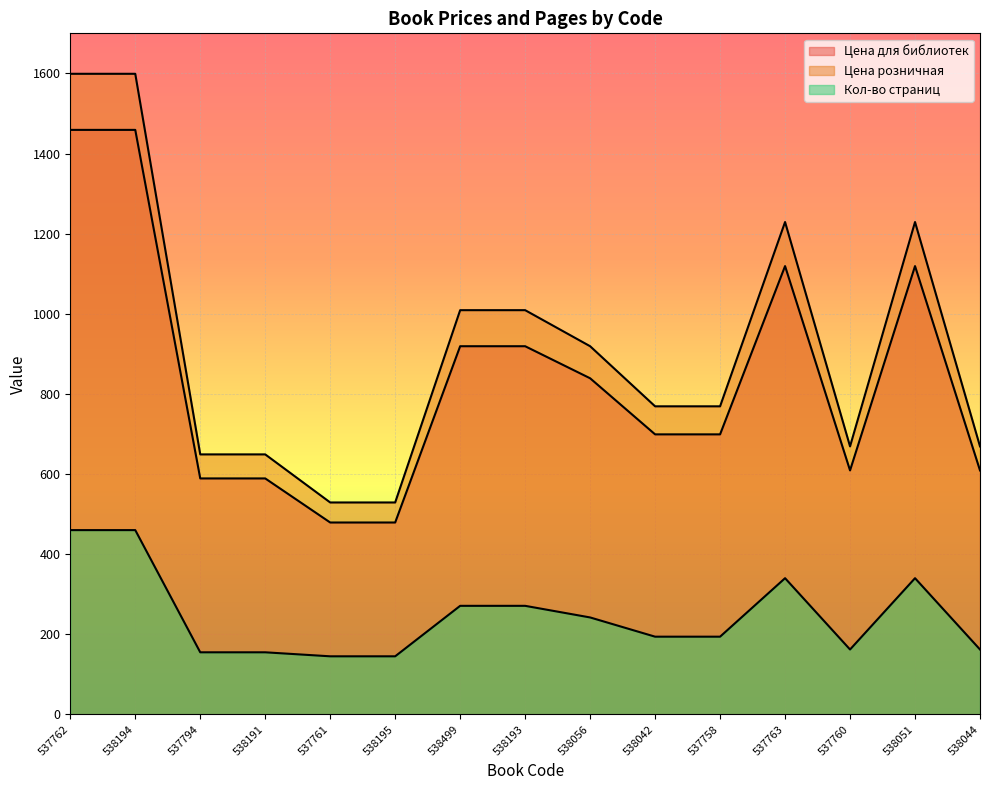

Reading left to right, list all the values displayed in this chart.

Цена для библиотек: 1459	1459	589	589	479	479	919	919	839	699	699	1119	609	1119	609
Цена розничная: 1599	1599	649	649	529	529	1009	1009	919	769	769	1229	669	1229	669
Кол-во страниц: 460	460	155	155	145	145	271	271	242	194	194	340	162	340	162